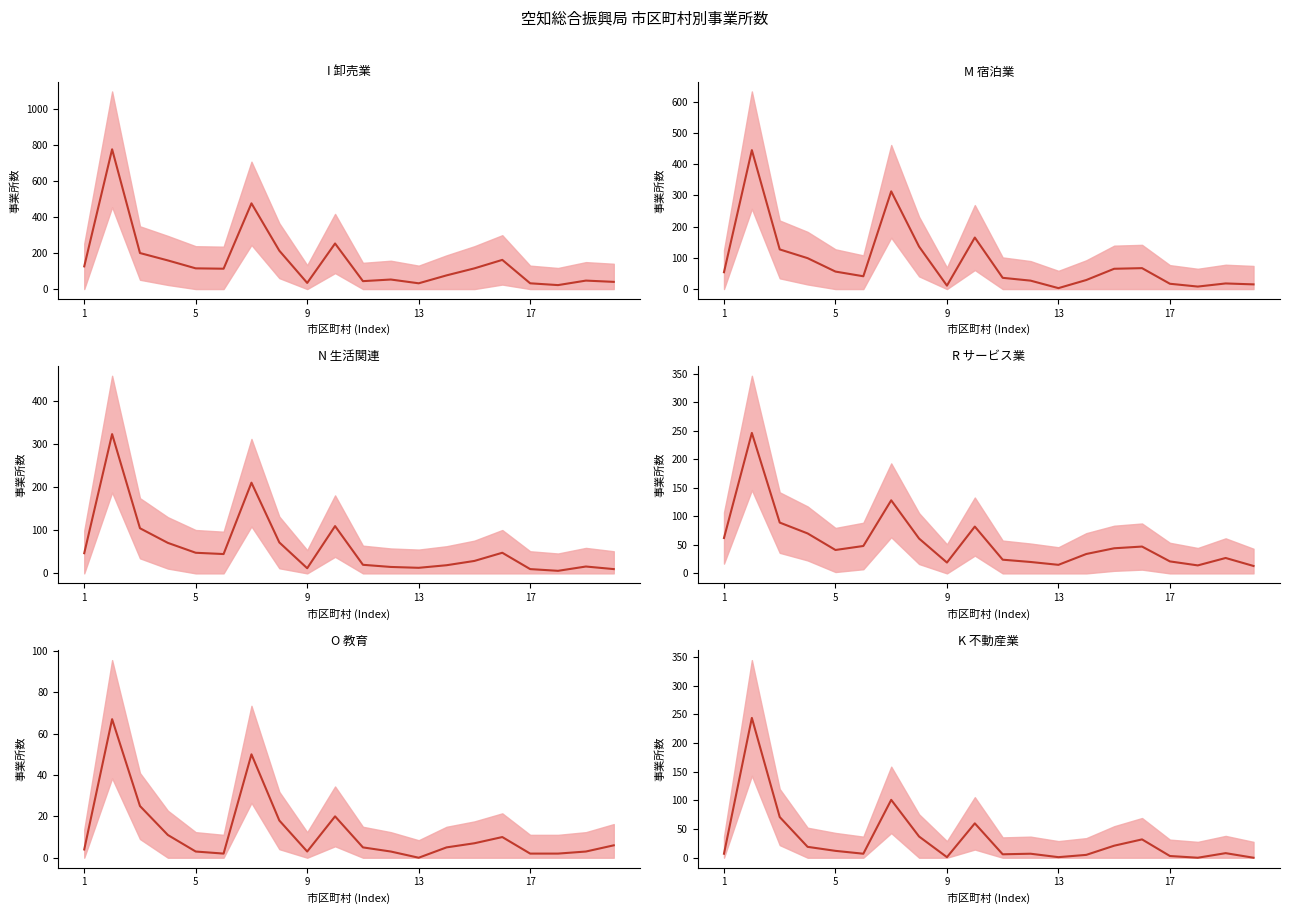

Reading left to right, transcribe all the data shown in this chart.

I 卸売業_事業所: 126	776	200	159	115	113	476	213	34	253	44	53	32	76	115	162	32	22	47	40
M 宿泊業_事業所: 54	445	127	99	56	41	313	136	11	165	36	27	3	29	65	67	17	8	18	15
N 生活関連_事業所: 47	324	105	71	48	45	211	72	12	110	20	15	13	19	29	48	10	6	16	10
R サービス業_事業所: 62	246	89	70	41	48	128	61	19	82	24	20	15	34	44	47	21	14	27	13
O 教育_事業所: 4	67	25	11	3	2	50	18	3	20	5	3	0	5	7	10	2	2	3	6
K 不動産業_事業所: 7	244	71	19	12	7	101	37	1	60	6	7	1	5	21	32	3	0	8	0